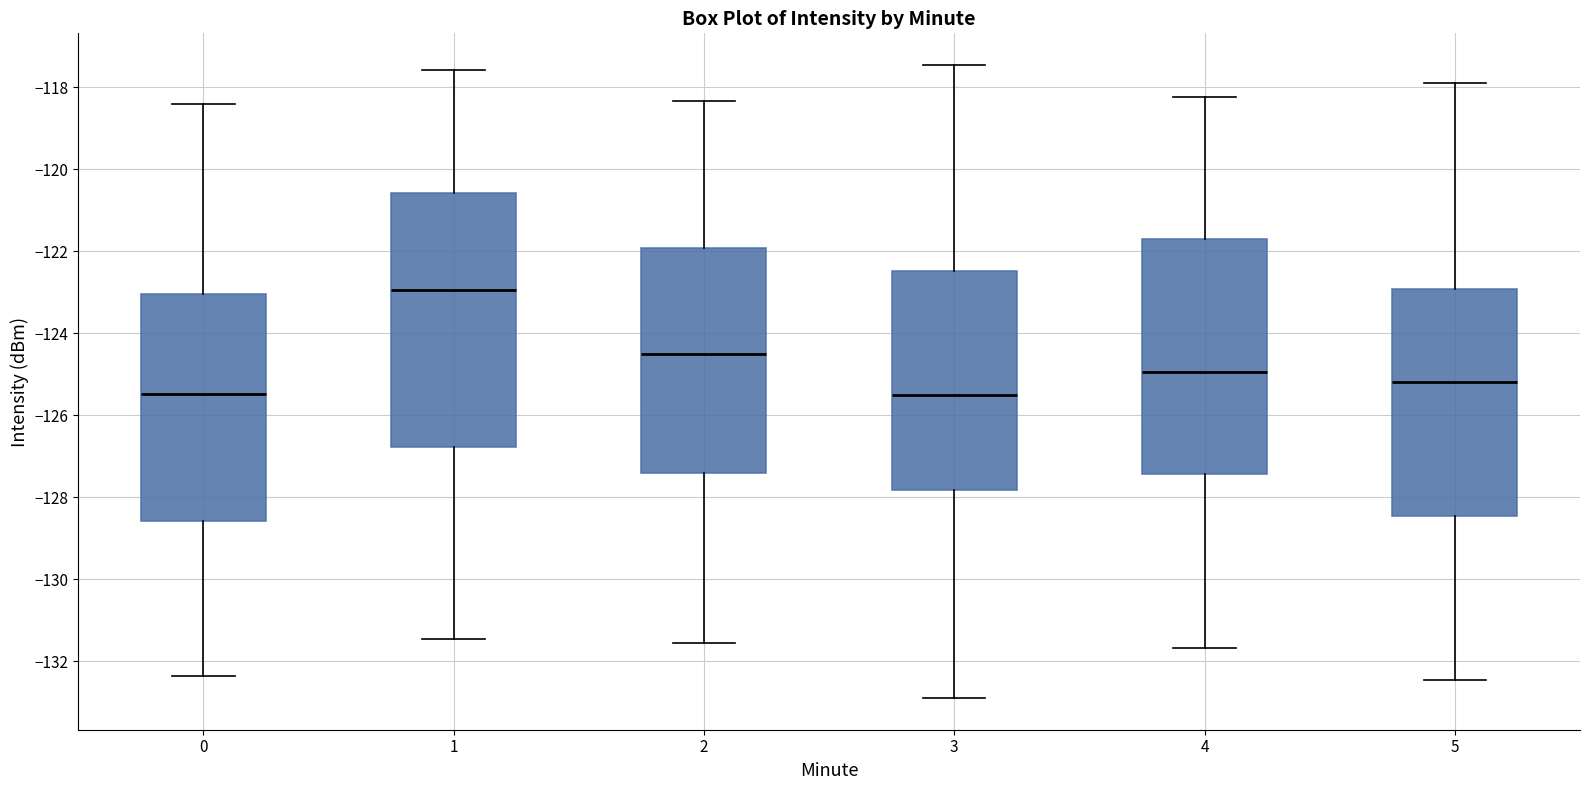

Reading left to right, read every box against the y-axis: the position of its median line, the range the box covers, and the ends of its whiskers. The values are not printed on the chart, so give them approximately, as read against the axis.

0: median -125.4, box -128.6 to -123.0, whiskers -132.4 to -118.4
1: median -123.0, box -126.8 to -120.6, whiskers -131.4 to -117.6
2: median -124.6, box -127.4 to -122.0, whiskers -131.6 to -118.4
3: median -125.6, box -127.8 to -122.4, whiskers -133.0 to -117.4
4: median -125.0, box -127.4 to -121.8, whiskers -131.6 to -118.2
5: median -125.2, box -128.4 to -123.0, whiskers -132.4 to -117.8